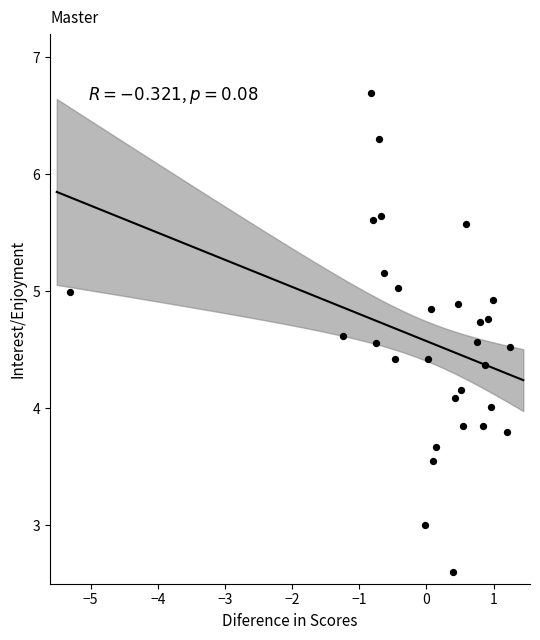

What is the range of X values (max minus min)?

6.5